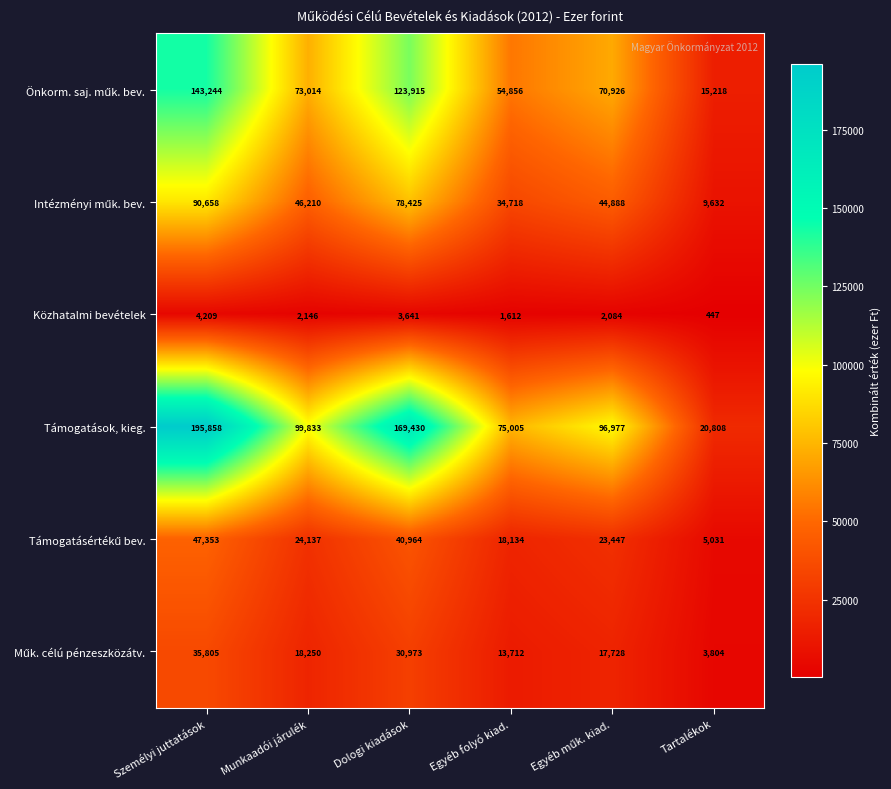

Which category has the lowest value across all series?

Tartalékok